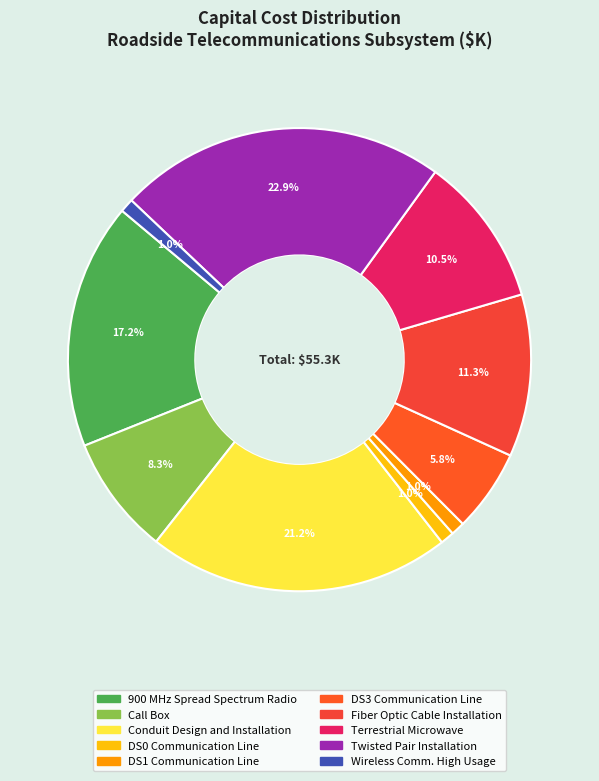

What is the change in value from DS0 Communication Line to DS3 Communication Line?

+2.7